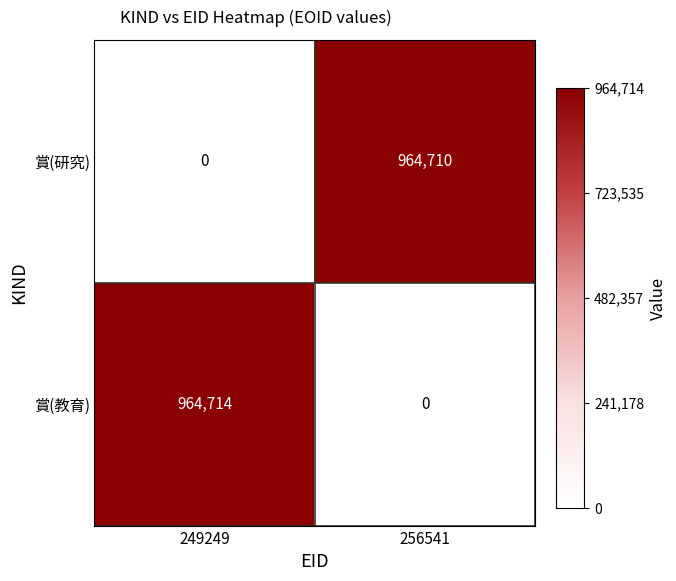

Which label corresponds to the largest value in the chart?

249249